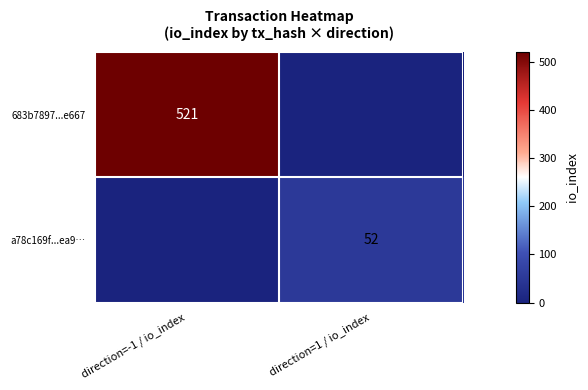

Which has a higher value, direction=-1 / io_index or direction=1 / io_index?

direction=-1 / io_index